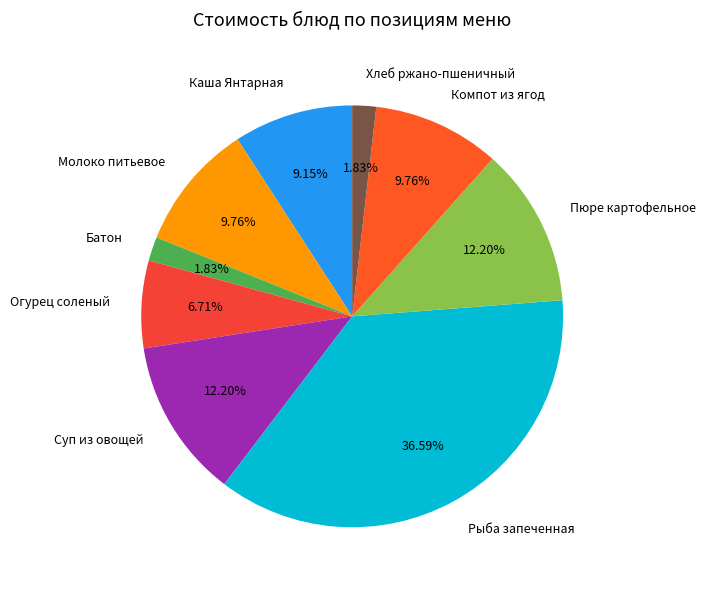

How many segments does this pie chart have?

9